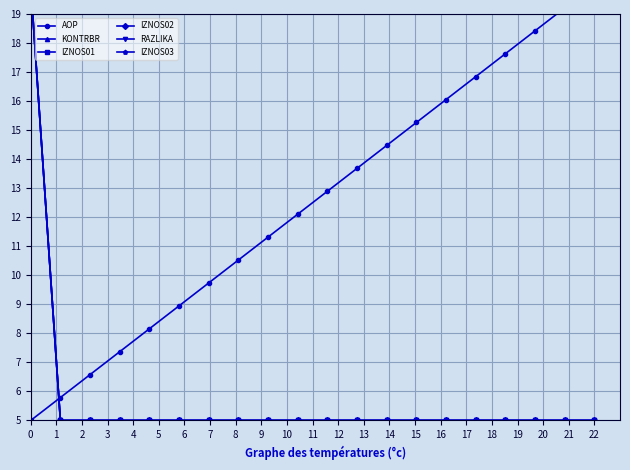

What is the spread (max minus min) of values at 0?

20.0